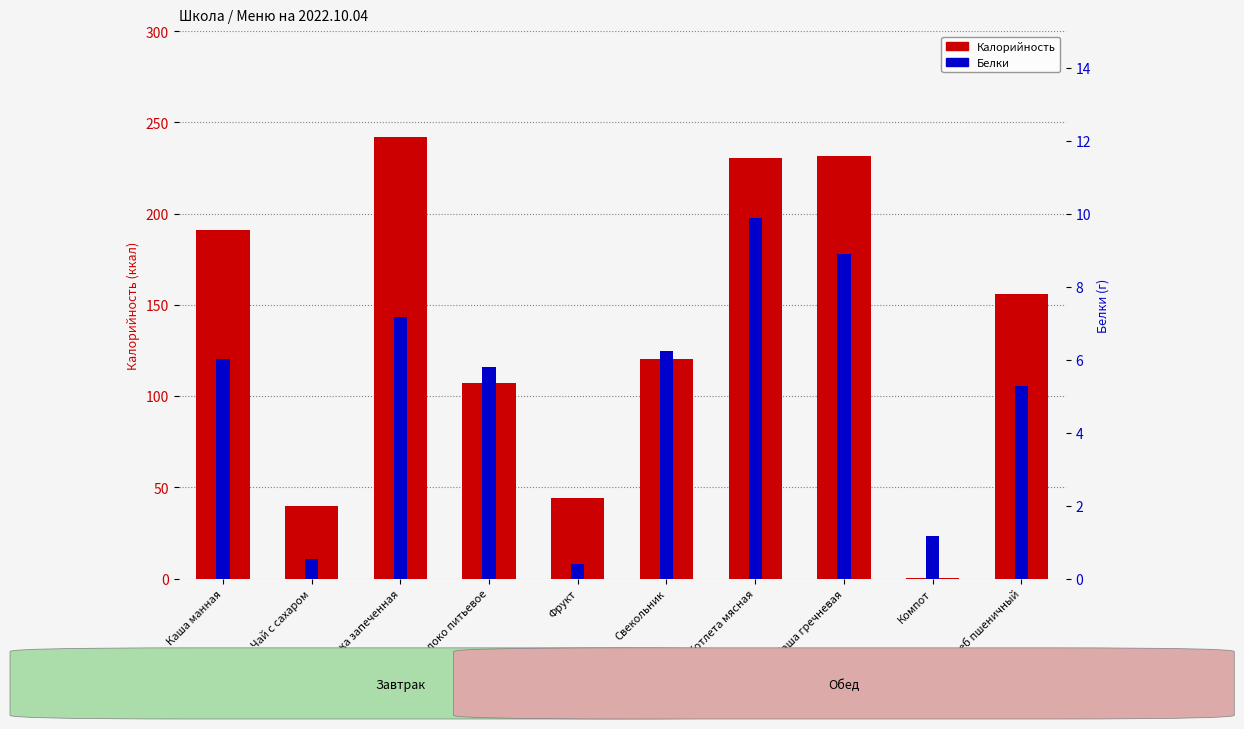

What is the difference between the second highest and minimum values in the Белки series?

8.5